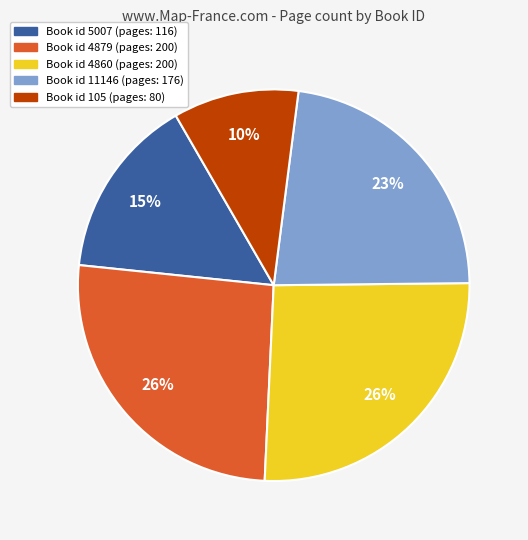

How many slices are in this pie chart?

5